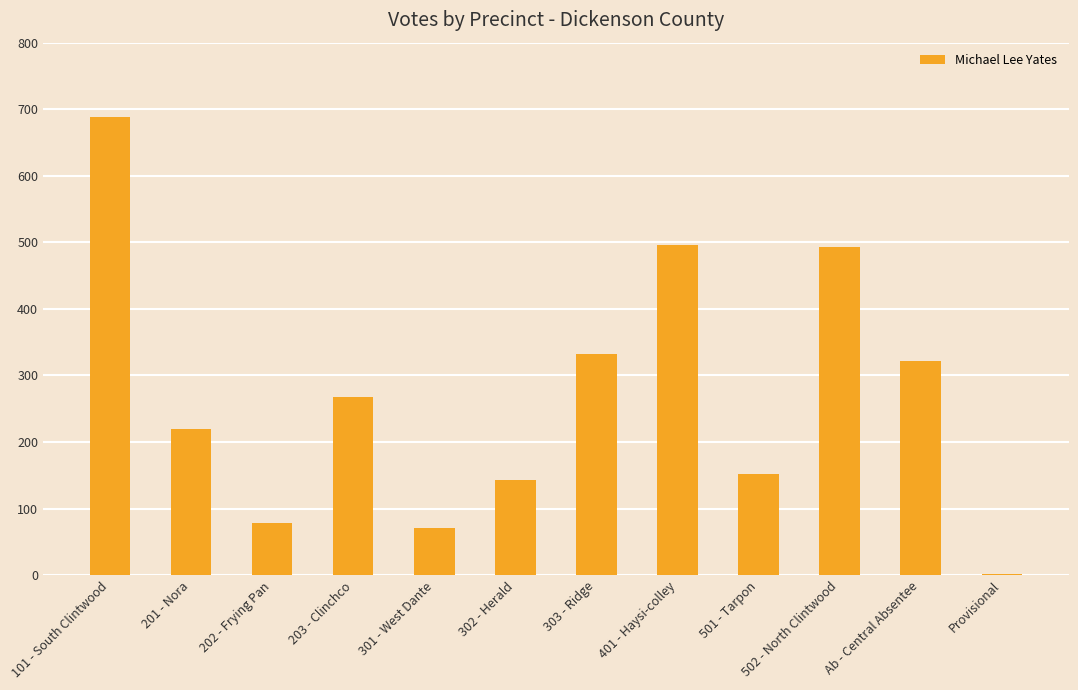

What is the ratio of the value at Ab - Central Absentee to the value at 303 - Ridge?

1.0